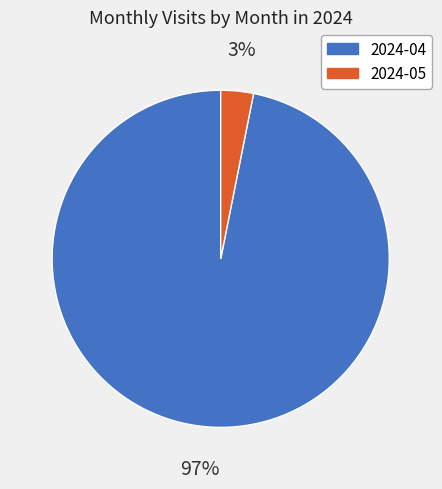

Is the sum of 2024-04 and 2024-05 greater than half?

Yes